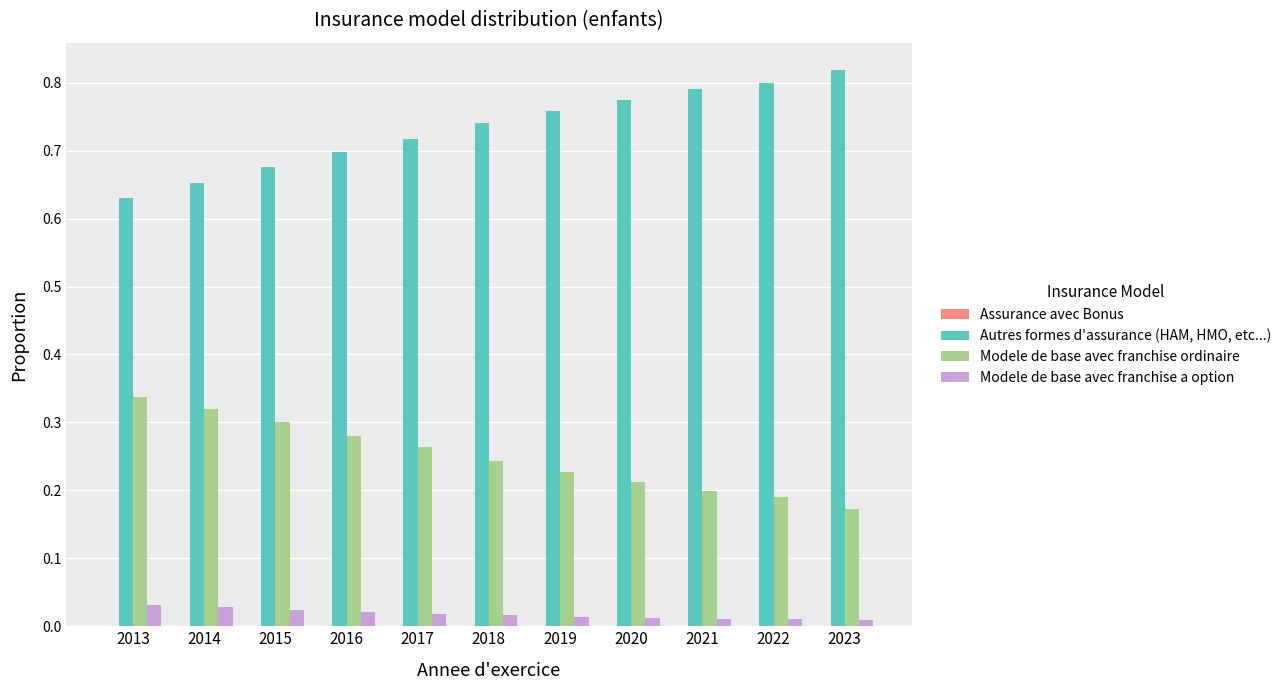

Between 2015 and 2022, which series saw the biggest shift?

Autres formes d'assurance (HAM, HMO, etc...)